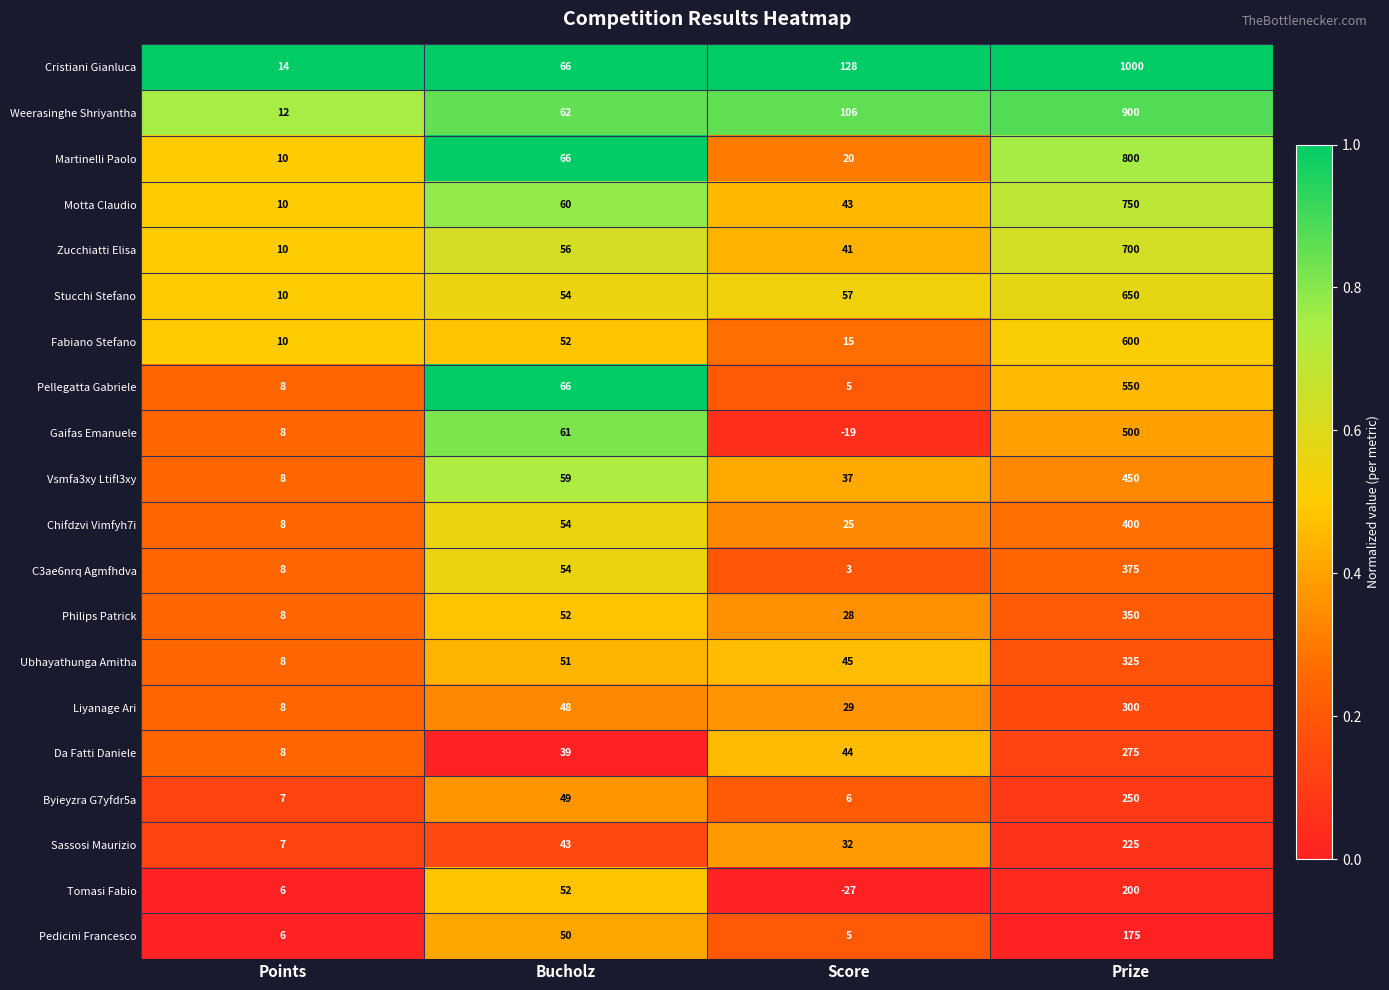

What is the difference between the maximum and minimum values in the Cristiani Gianluca series?

986